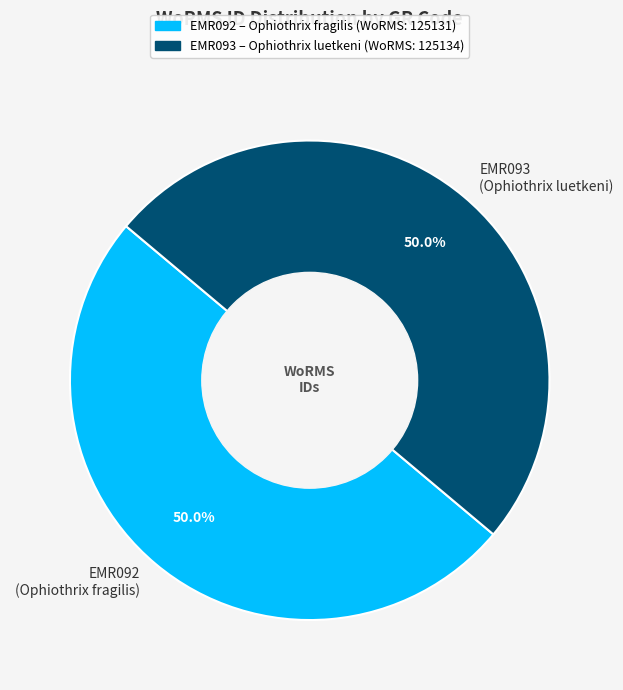

What is the ratio of the value at EMR092 (Ophiothrix fragilis) to the value at EMR093 (Ophiothrix luetkeni)?

1.0